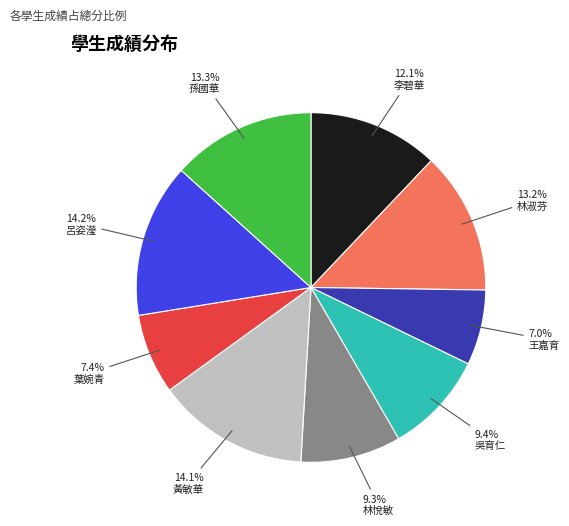

To the nearest percent, what is the average slice percentage?

11%